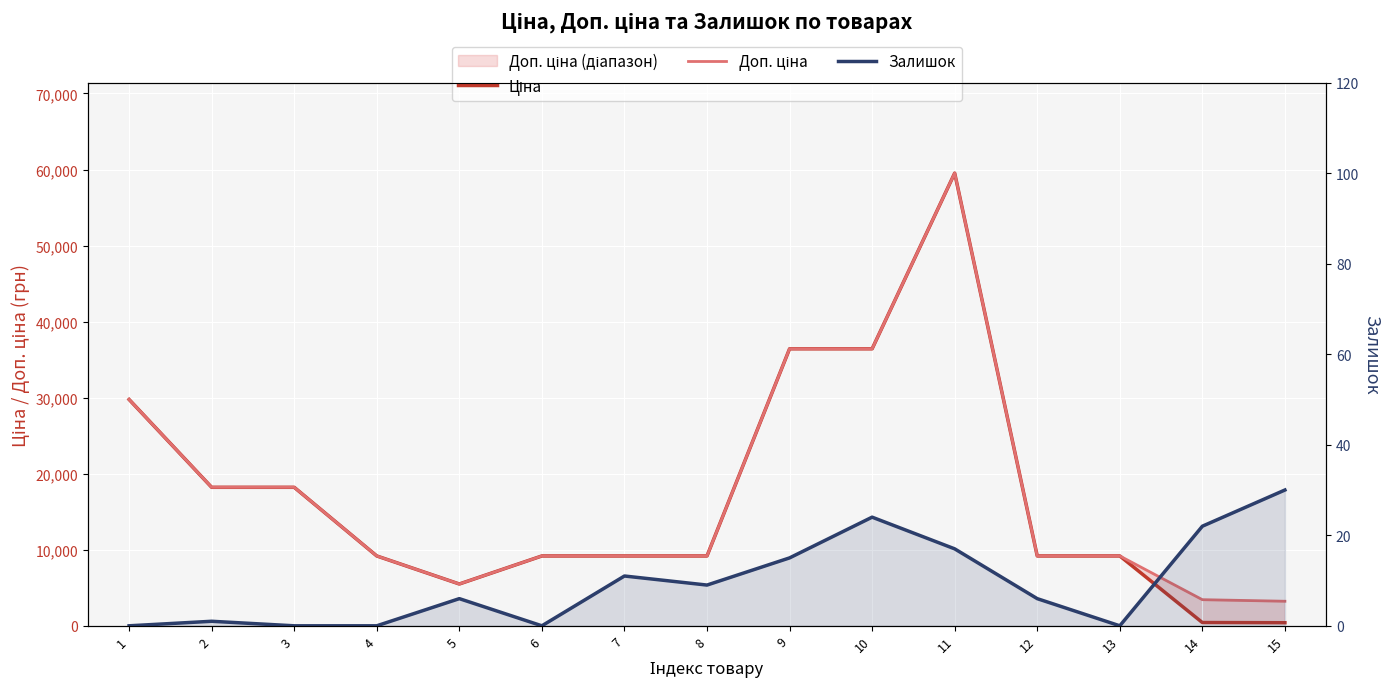

Where is the first local minimum for Доп. ціна?

5